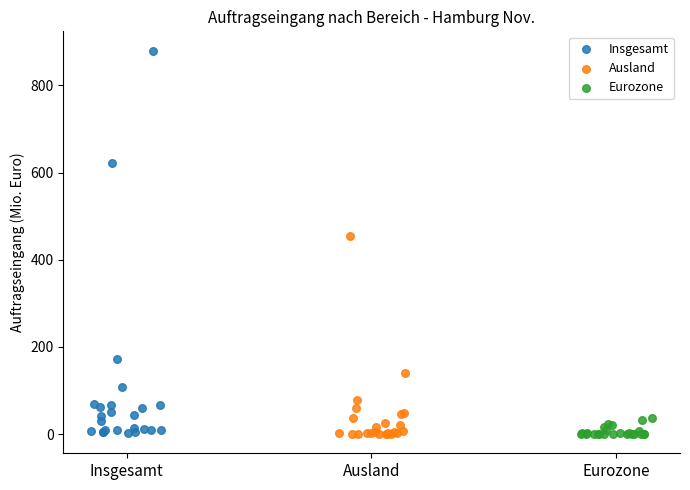

Which series contains the highest Y value?

Insgesamt